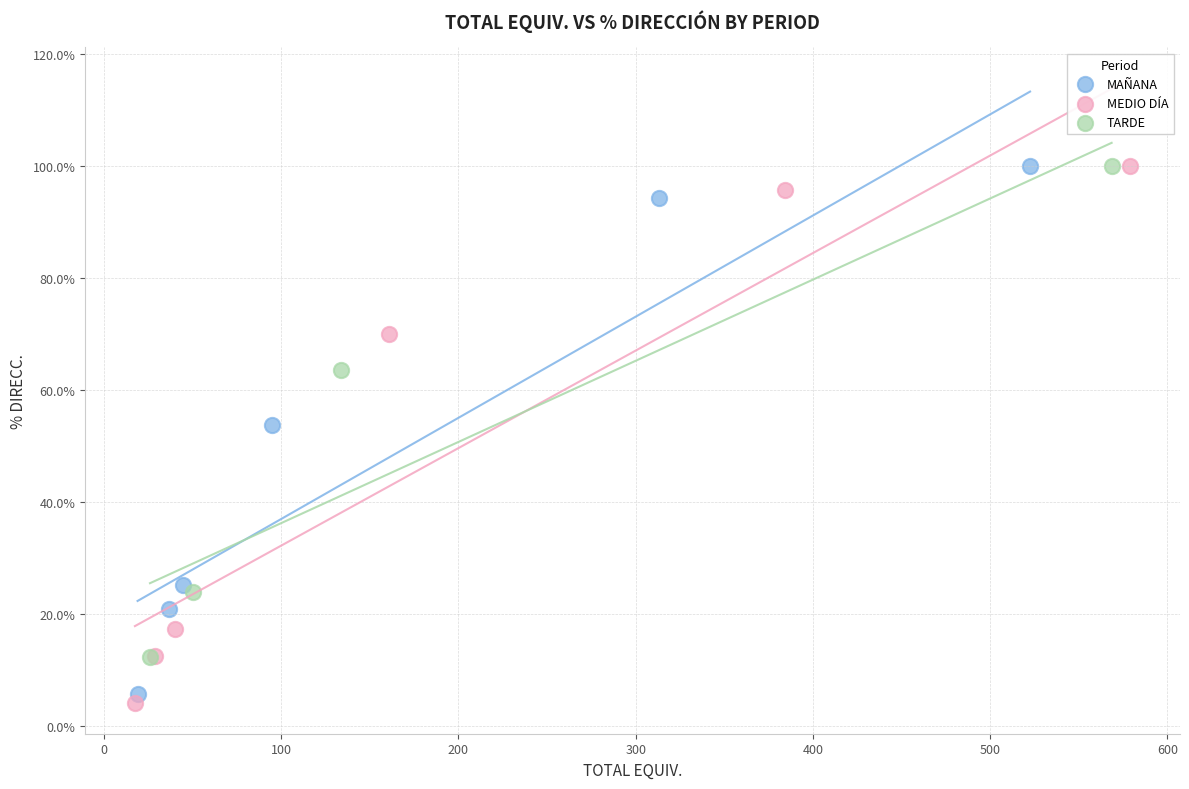

Which series has the largest Y range (max minus min)?

MEDIO DÍA